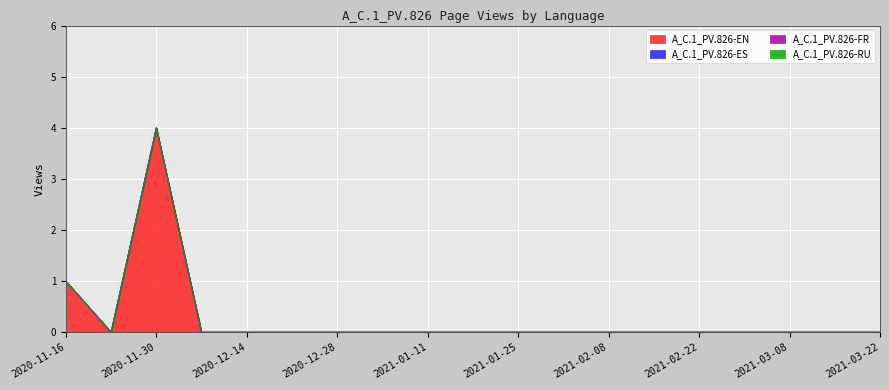

True or false: A_C.1_PV.826-ES and A_C.1_PV.826-FR intersect in this chart.

False